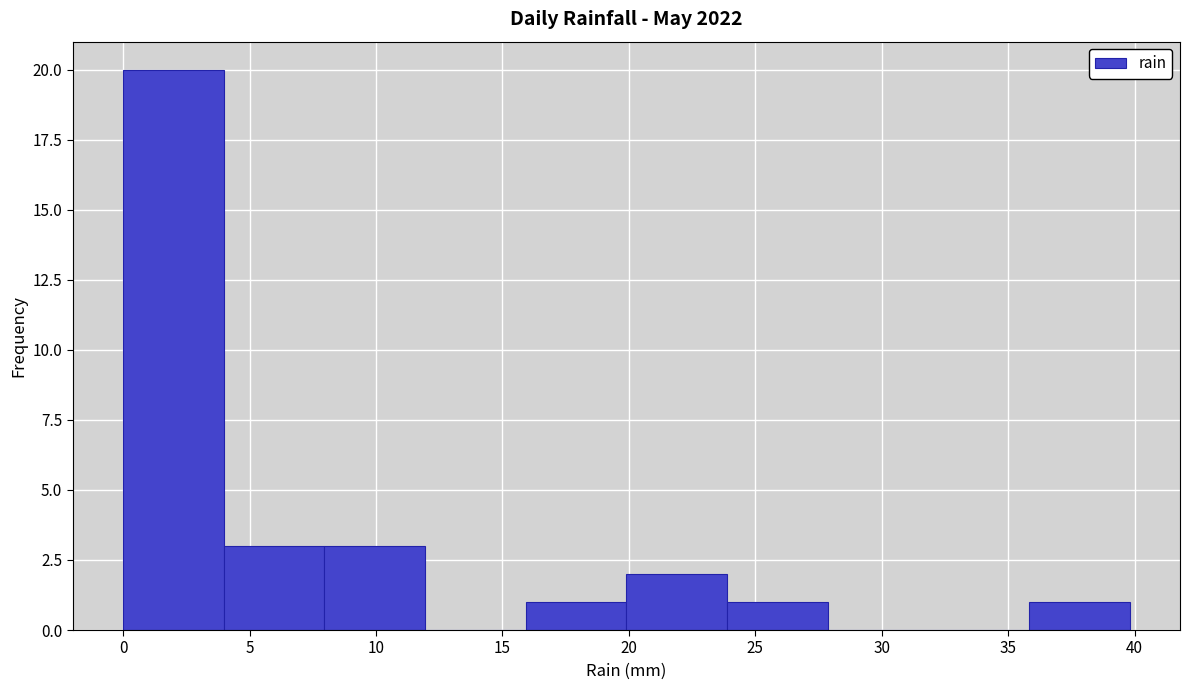

Reading left to right, transcribe this chart: for each bar, give the range it covers on the x-axis and its height. Neither the bar edges nor the heights are printed on the chart, so give them approximately, as read against the axes.

0 to 4: 20
4 to 8: 3
8 to 12: 3
12 to 16: 0
16 to 20: 1
20 to 24: 2
24 to 28: 1
28 to 32: 0
32 to 36: 0
36 to 40: 1